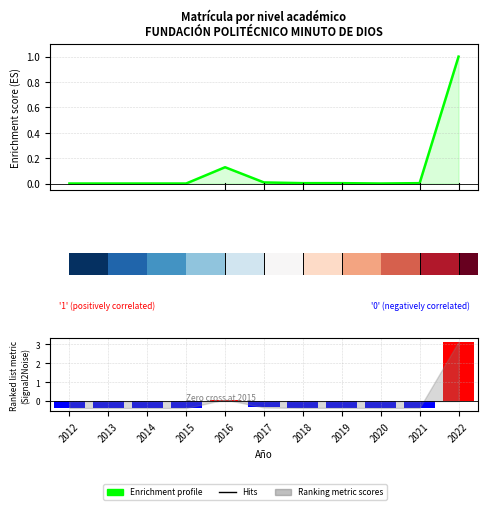

How many values in the Enrichment profile series exceed 0?

6